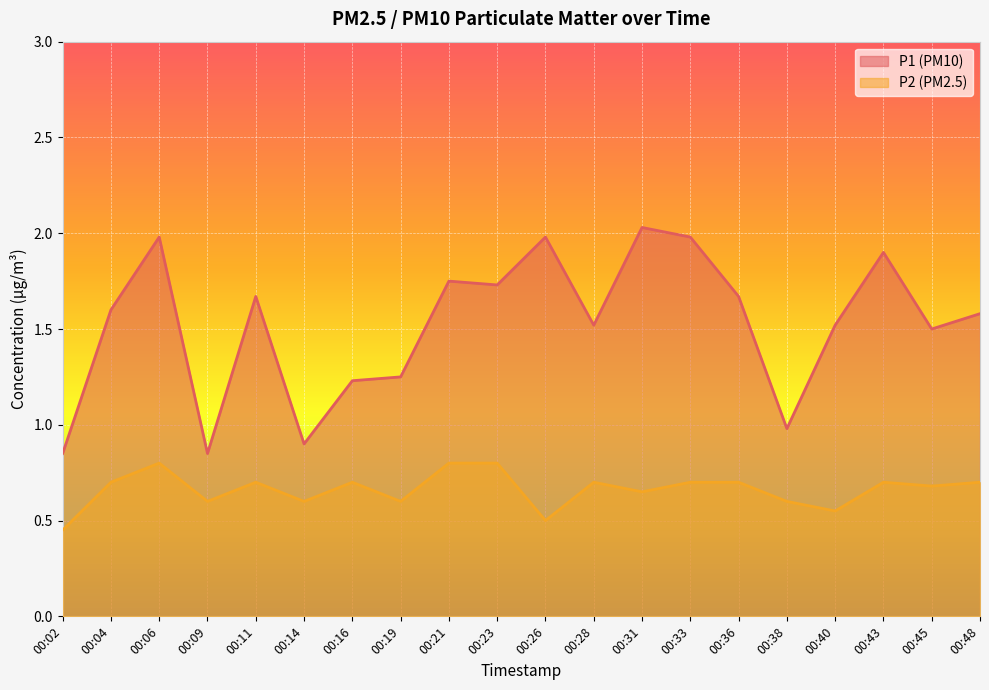

Reading left to right, transcribe all the data shown in this chart.

P1: 0.8	1.6	2.0	0.8	1.7	0.9	1.2	1.2	1.8	1.7	2.0	1.5	2.0	2.0	1.7	1.0	1.5	1.9	1.5	1.6
P2: 0.5	0.7	0.8	0.6	0.7	0.6	0.7	0.6	0.8	0.8	0.5	0.7	0.7	0.7	0.7	0.6	0.6	0.7	0.7	0.7